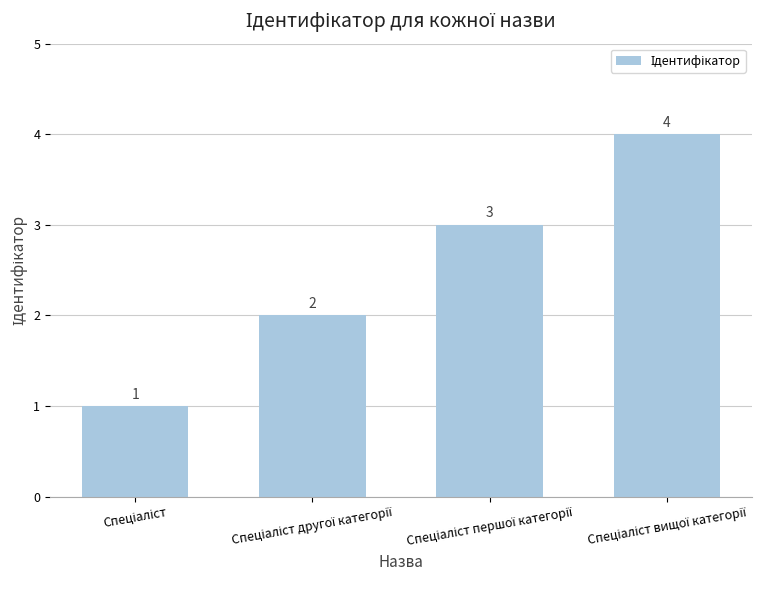

How many values are between 2 and 4?

3